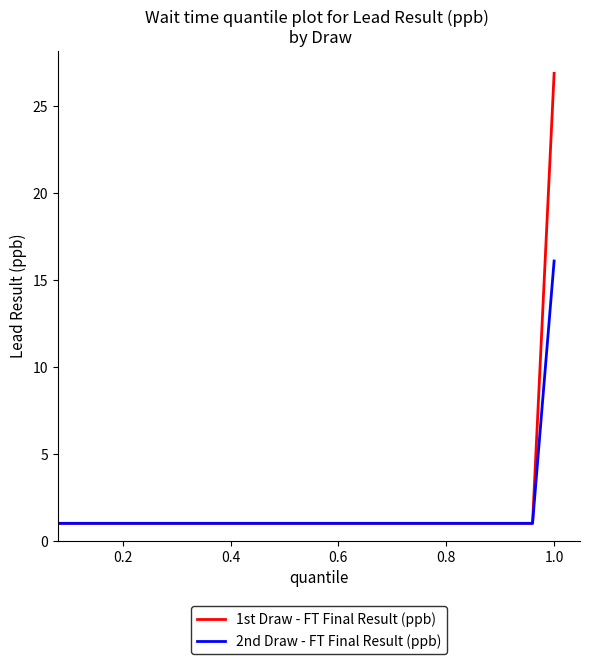

List the series in order of their peak value, lowest first.

2nd Draw - FT Final Result (ppb), 1st Draw - FT Final Result (ppb)